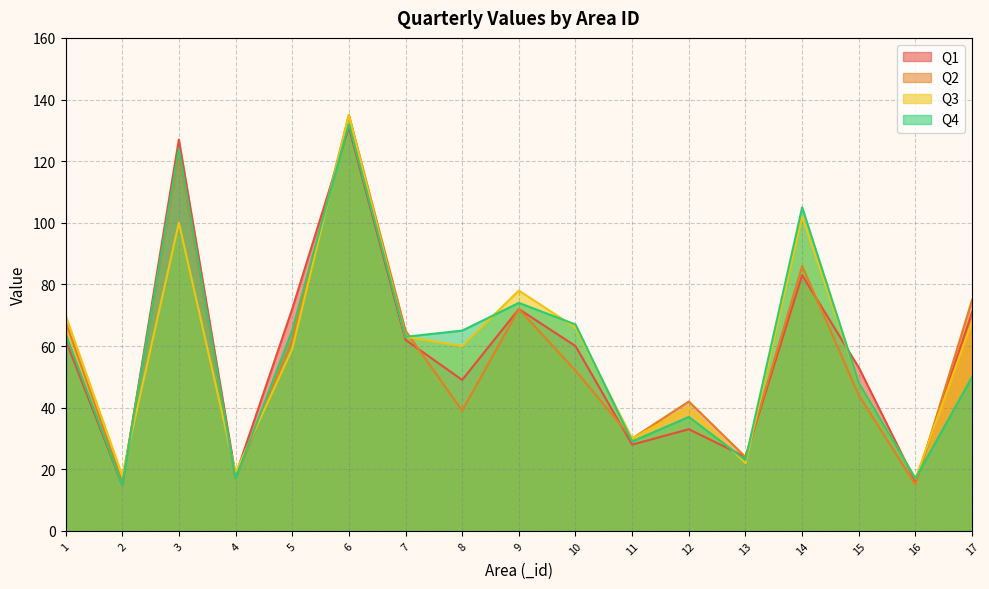

What is the average value of the Q2 series?

57